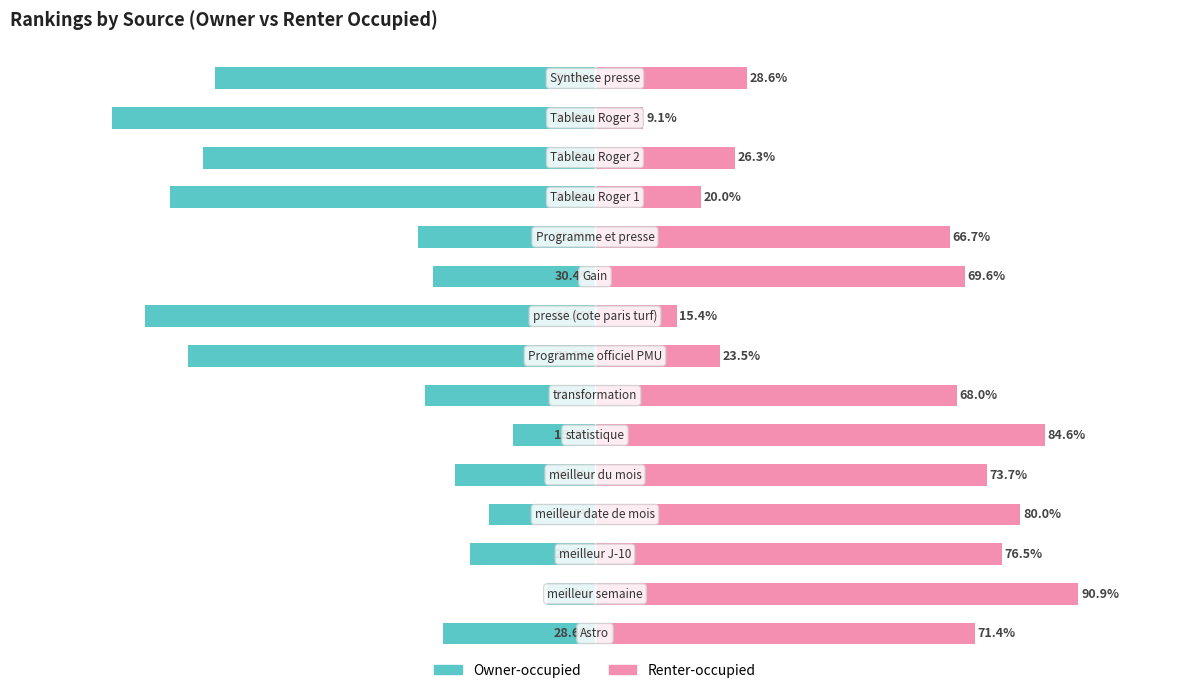

Count the number of categories in the chart.

15